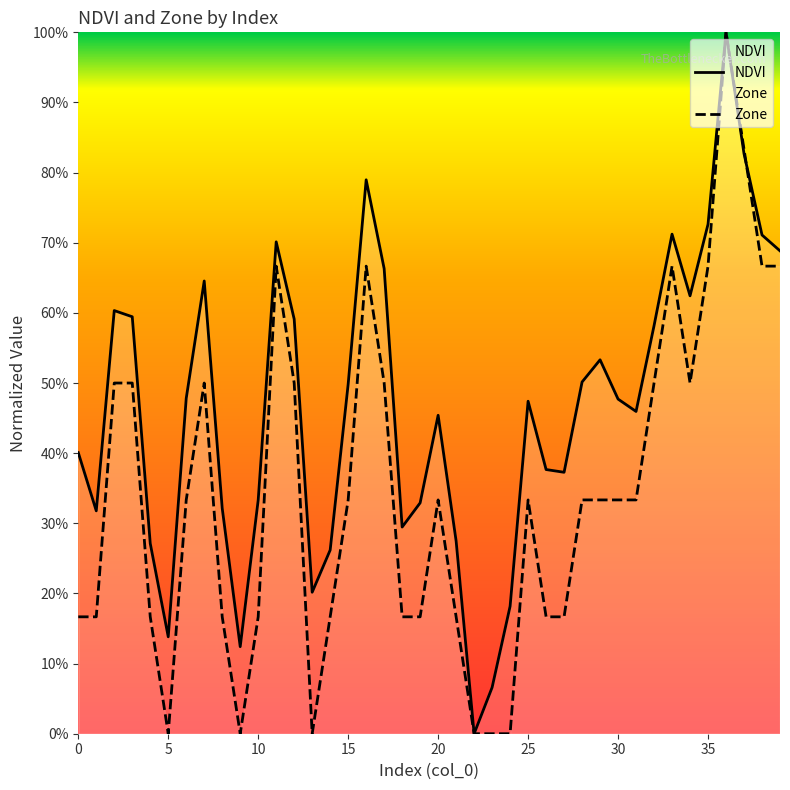

The Zone series shows 0.6 at 29. True or false?

False